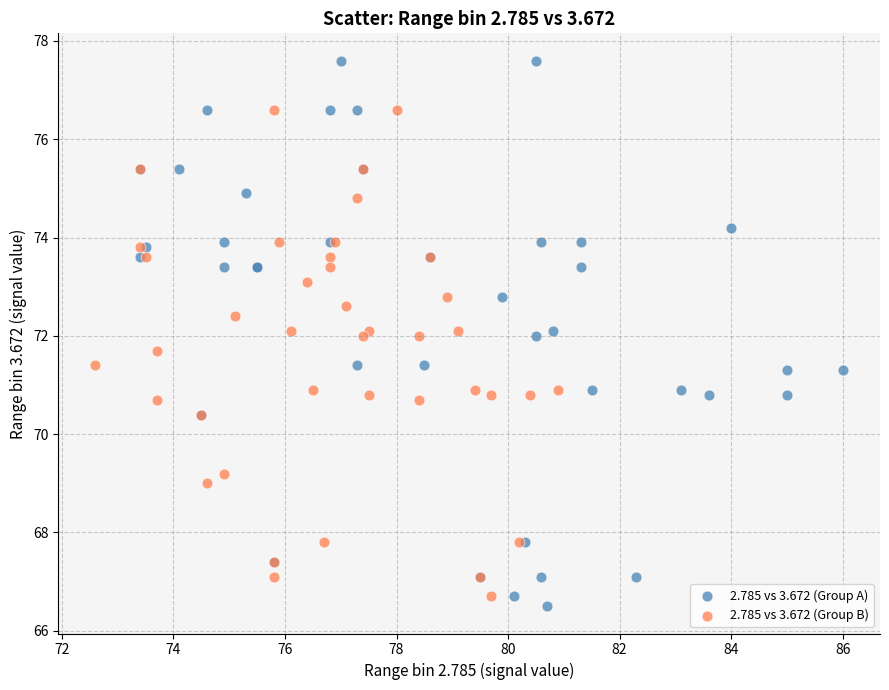

Which series contains the lowest Y value?

2.785 vs 3.672 (Group A)